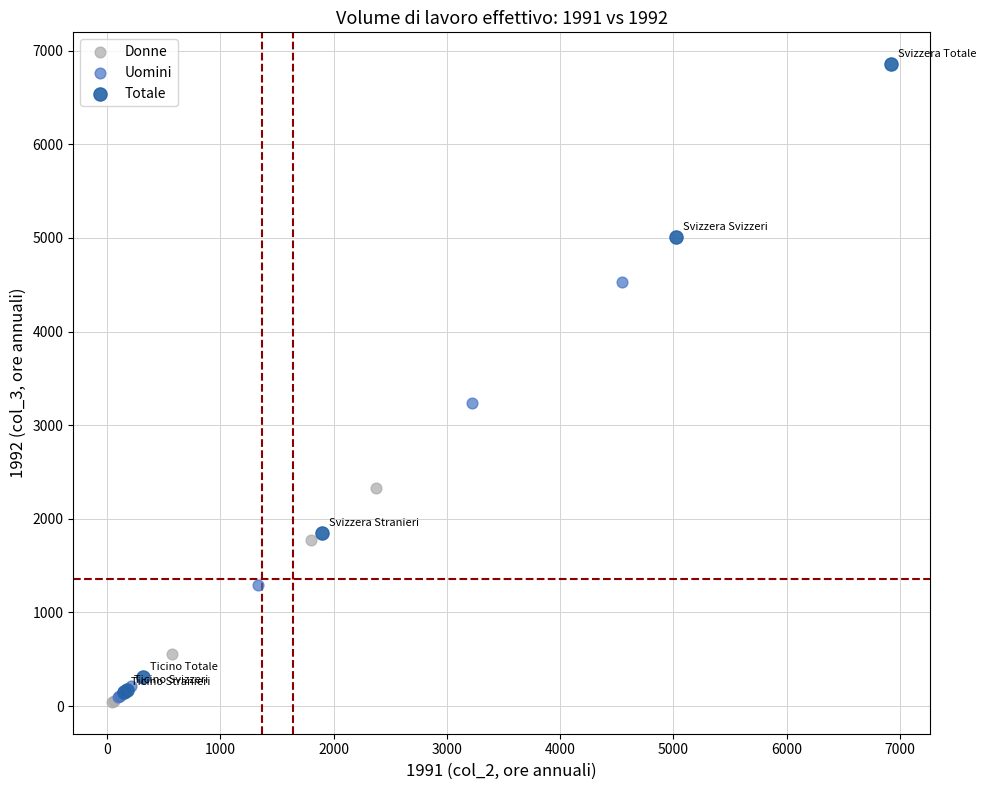

What are all the series names shown in the legend?

Donne, Uomini, Totale